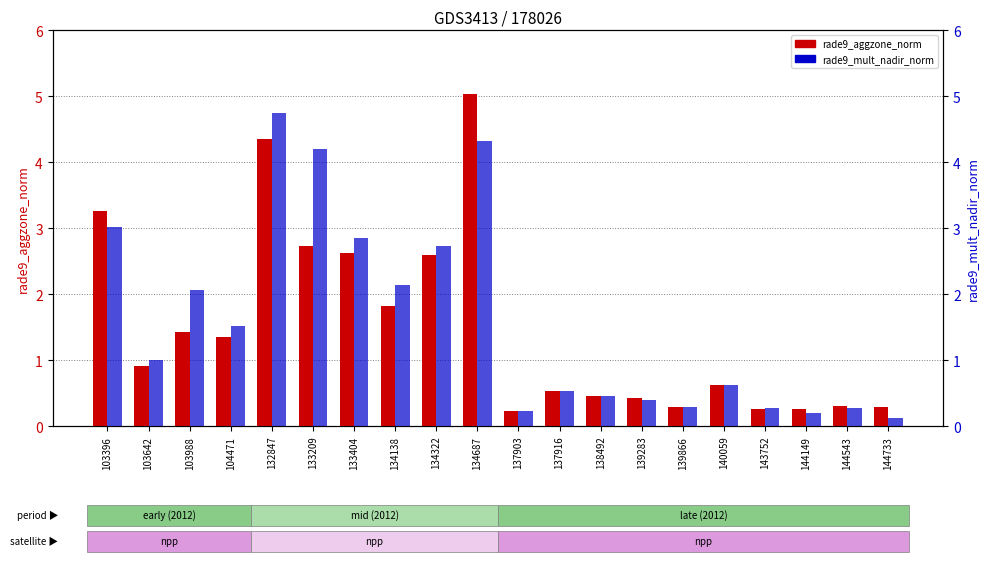

What is the value of the rade9_mult_nadir_norm bar at the 8th from the left?

2.1